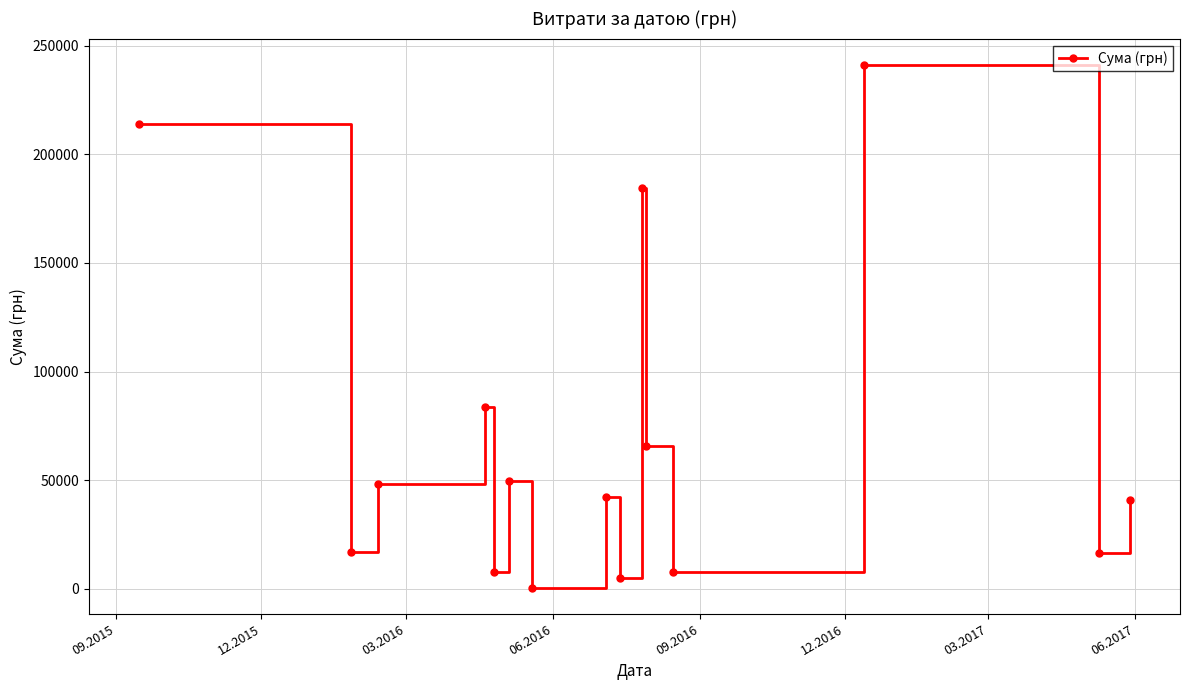

How many lines are shown in the chart?

1